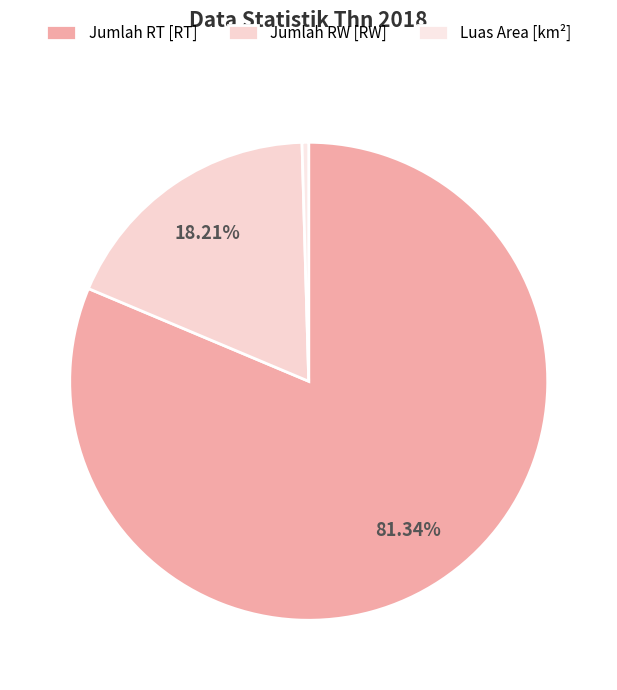

Which category accounts for the majority?

Jumlah RT [RT]